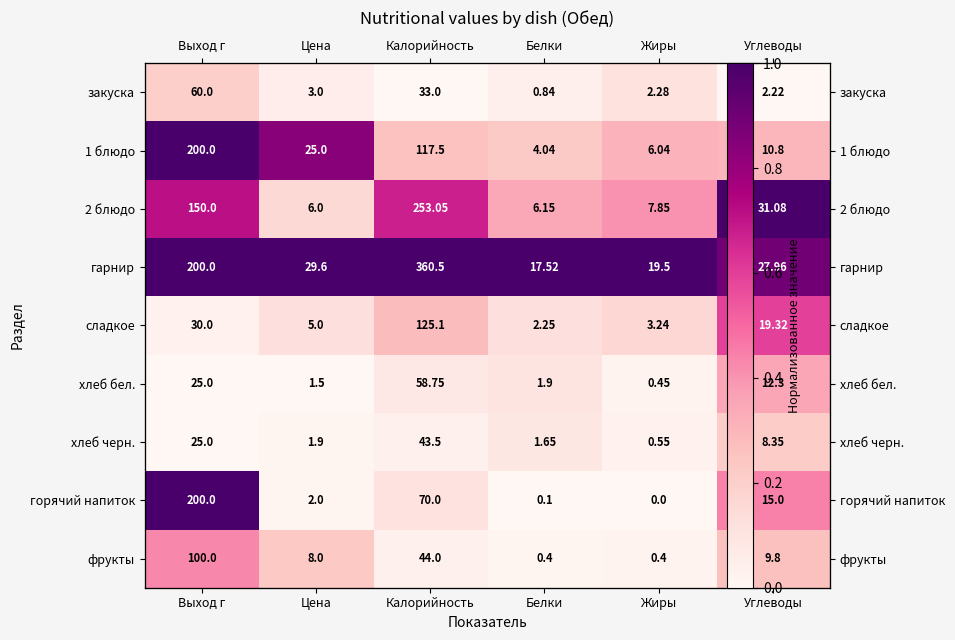

Which category has the highest value in the хлеб черн. series?

Углеводы